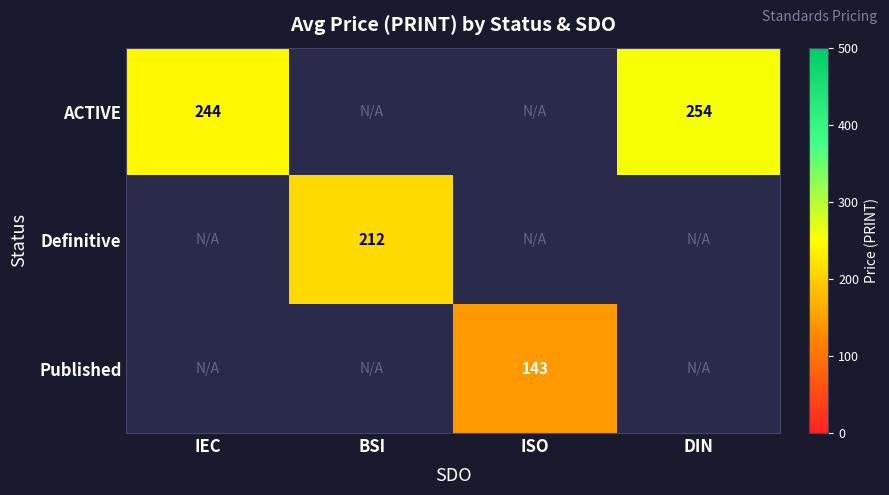

True or false: Published has a value of 188.6 at ISO.

False